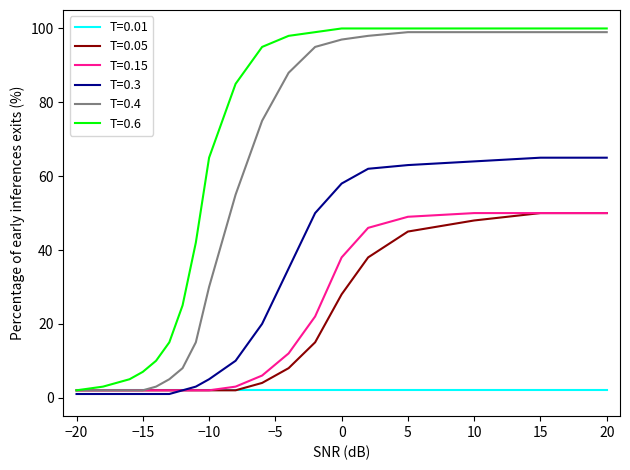

Count the number of categories in the chart.

20